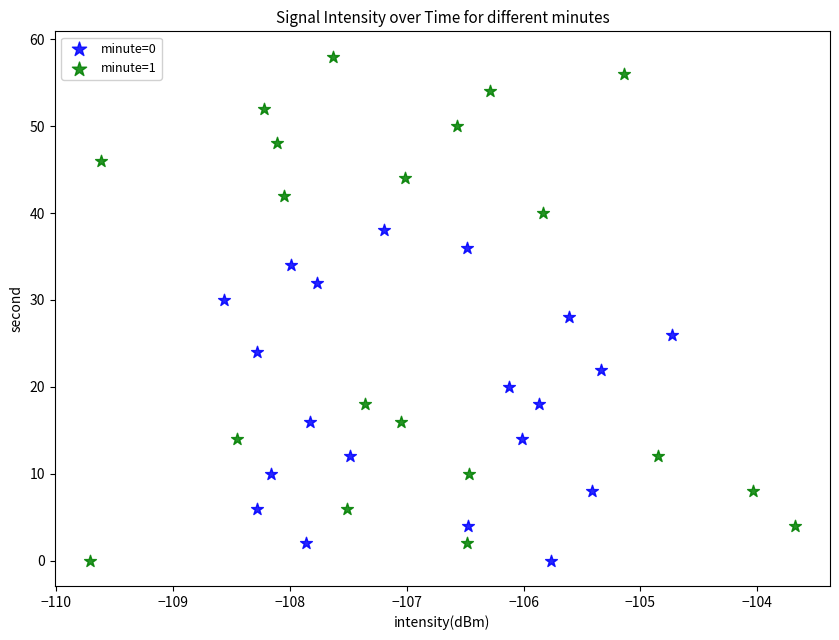

Which series contains the highest Y value?

minute=1